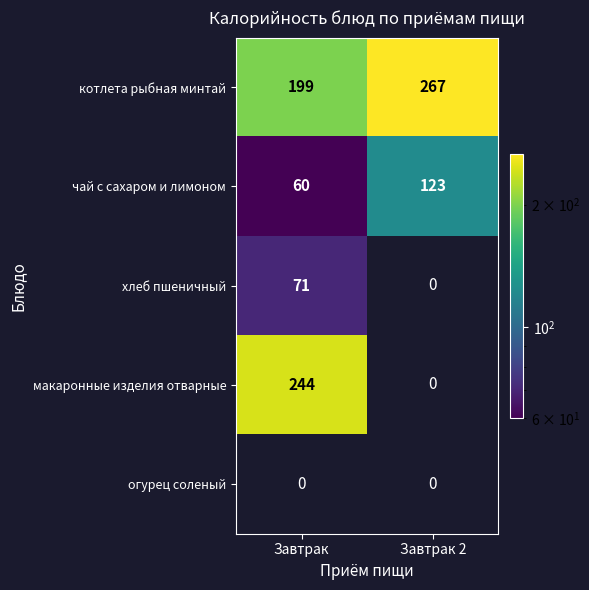

Rank the categories by чай с сахаром и лимоном value from lowest to highest.

Завтрак, Завтрак 2